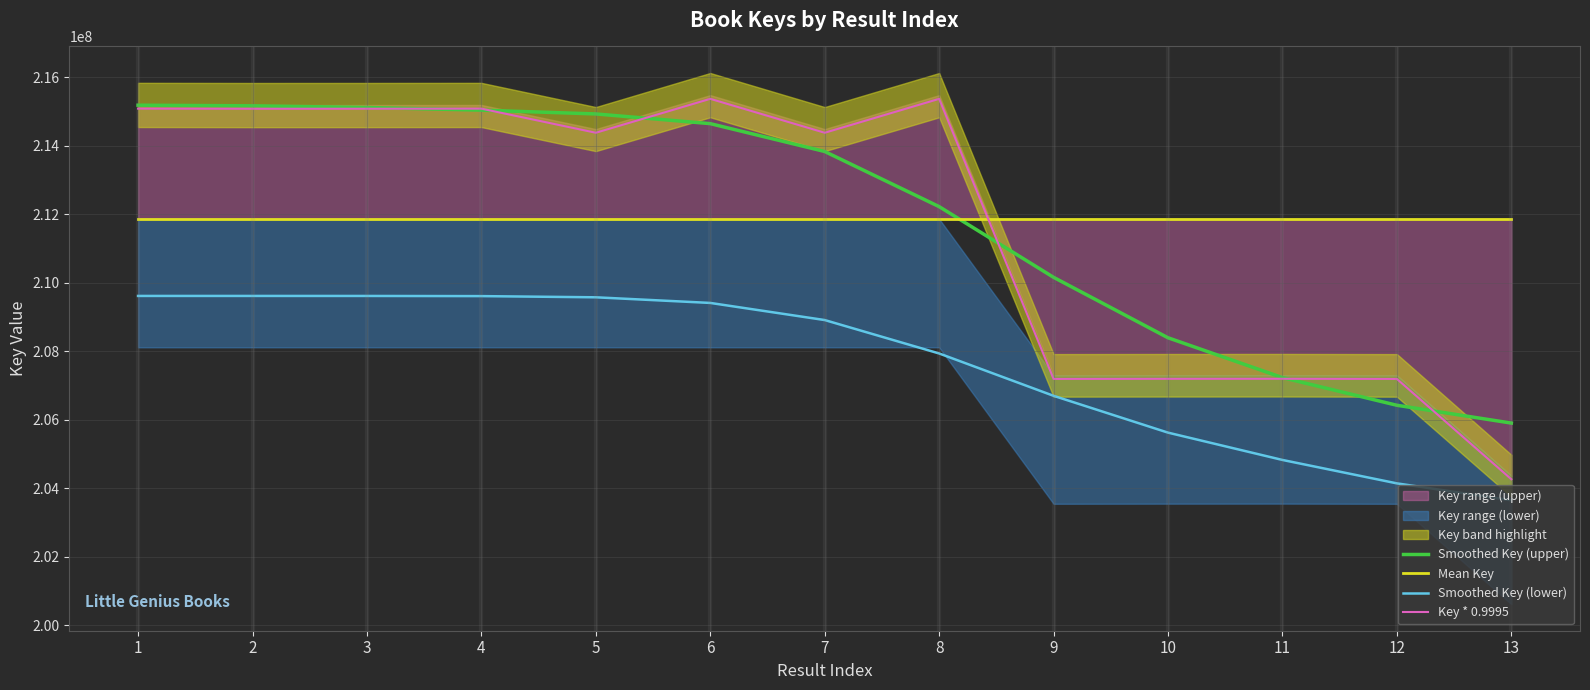

Reading left to right, extract all data points from this chart.

Smoothed Key (upper): 215181723.9	215163388.2	215114915.8	215037159.0	214926497.3	214643059.6	213829662.4	212219707.6	210154885.2	208389715.6	207225841.2	206418591.4	205898451.9
Mean Key: 211861815.3	211861815.3	211861815.3	211861815.3	211861815.3	211861815.3	211861815.3	211861815.3	211861815.3	211861815.3	211861815.3	211861815.3	211861815.3
Smoothed Key (lower): 209611502.0	209611502.0	209611094.3	209606395.9	209571680.6	209407217.8	208907402.5	207931506.0	206694694.2	205619523.3	204821610.1	204137810.4	203643867.4
Key * 0.9995: 215081714.3	215077749.3	215078579.9	215081103.7	214377061.8	215367852.2	214376815.0	215367031.6	207188392.0	207191352.5	207192585.9	207187668.3	204258590.6